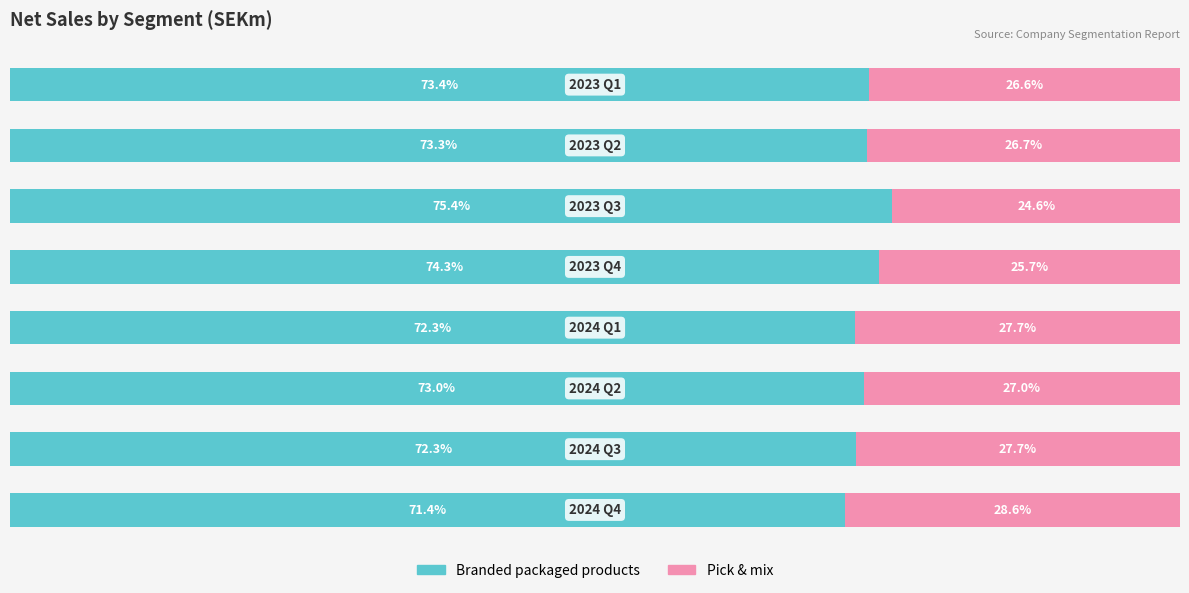

What are all the series names shown in the legend?

Branded packaged products, Pick & mix